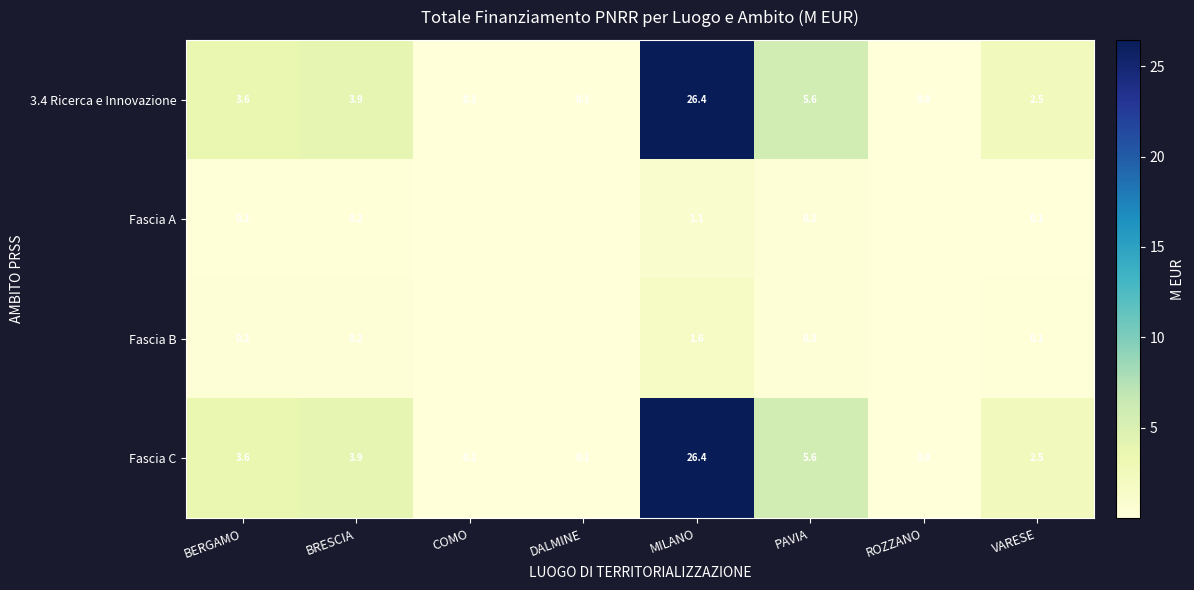

The value of Fascia C at PAVIA is 5.6. True or false?

True